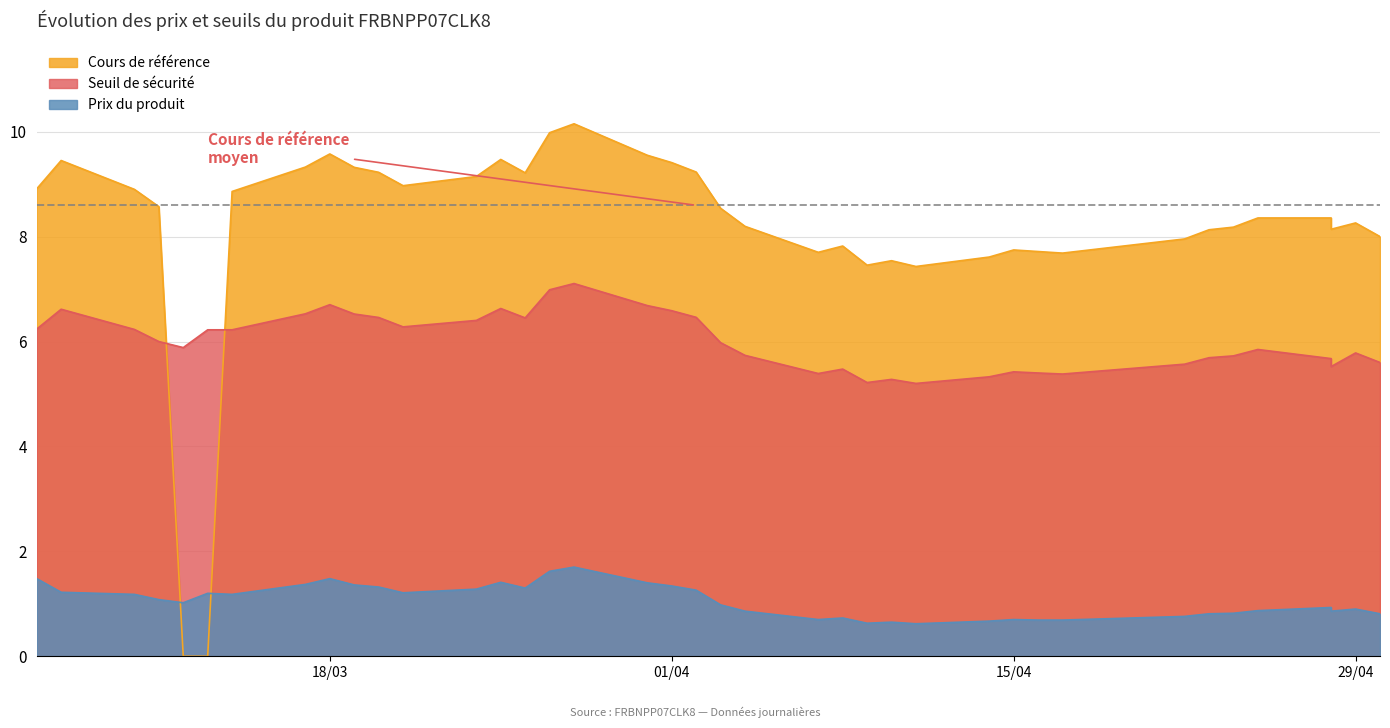

How many interior local peaks does the Seuil de sécurité series have?

9